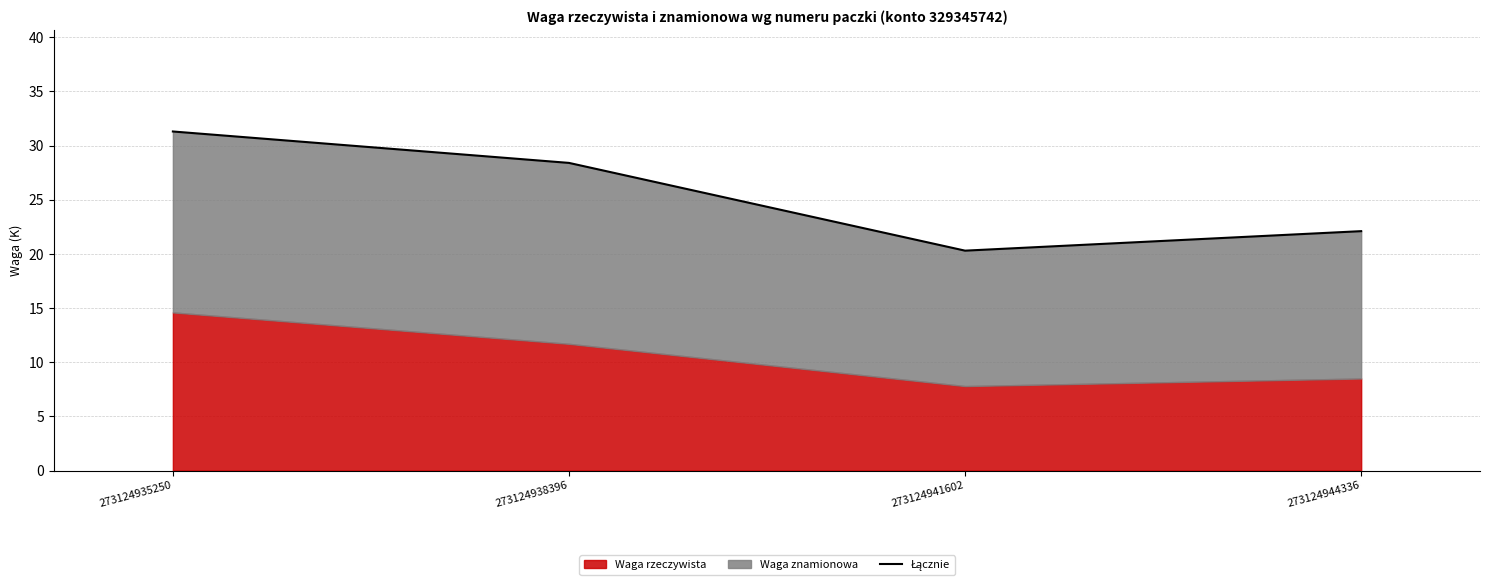

Count the number of values greater than 28.

2